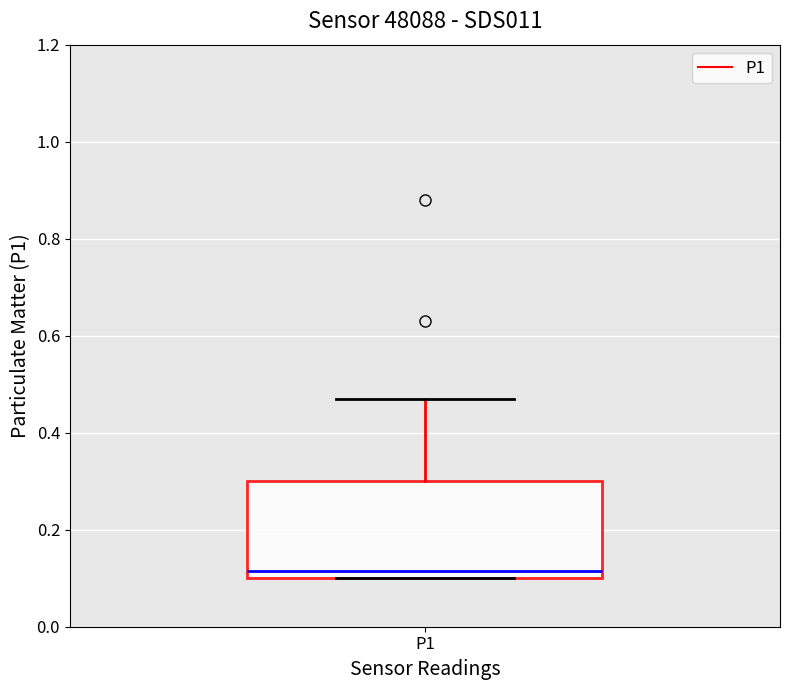

Read this box plot against the y-axis: the position of the median line, the range covered by the box, and the ends of both whiskers. The values are not printed on the chart, so give them approximately, as read against the axis.

median 0.12, box 0.10 to 0.30, whiskers 0.10 to 0.48